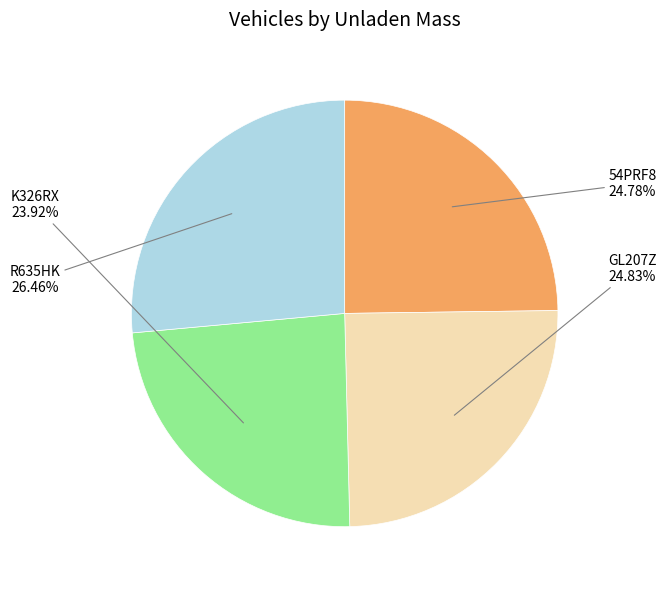

Is there a majority slice in this chart?

No